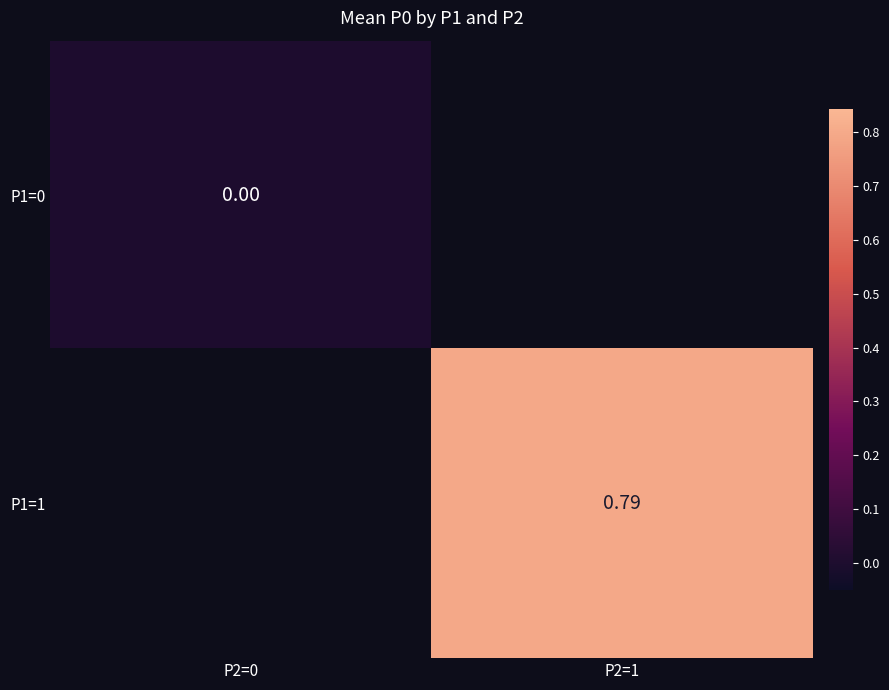

At how many categories does at least one series exceed 0?

1